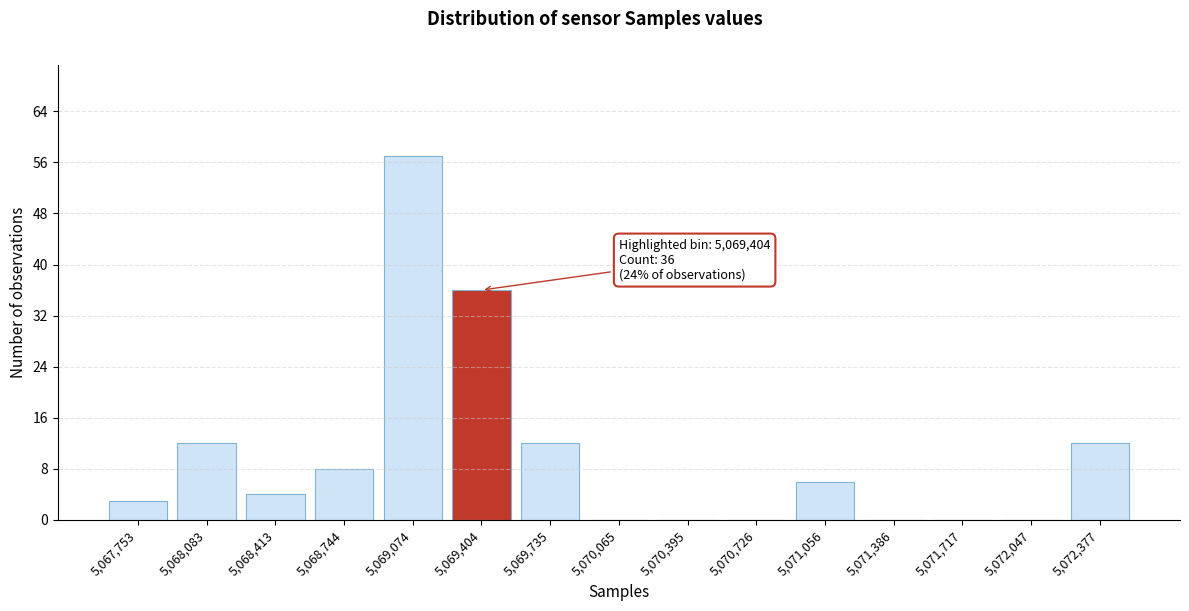

Reading left to right, list all the values displayed in this chart.

5,067,753=3	5,068,083=12	5,068,413=4	5,068,744=8	5,069,074=57	5,069,404=36	5,069,735=12	5,070,065=0	5,070,395=0	5,070,726=0	5,071,056=6	5,071,386=0	5,071,717=0	5,072,047=0	5,072,377=12